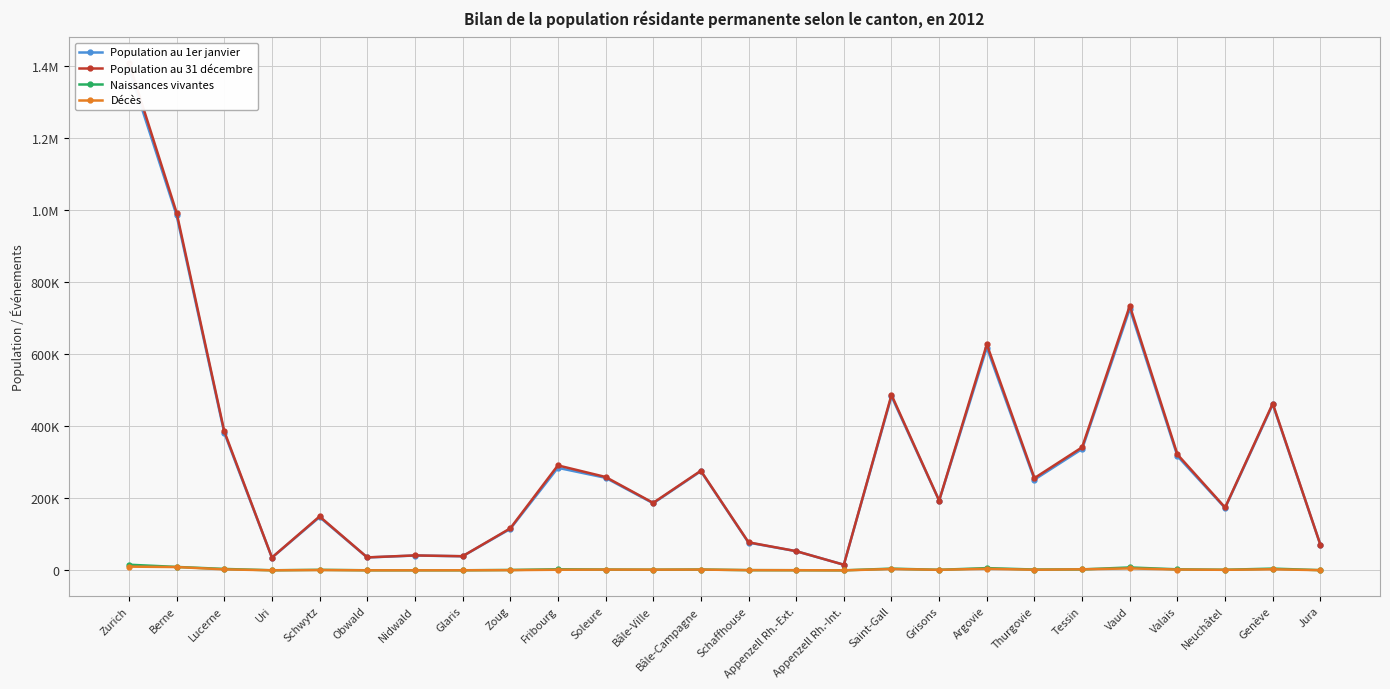

How many lines are shown in the chart?

4